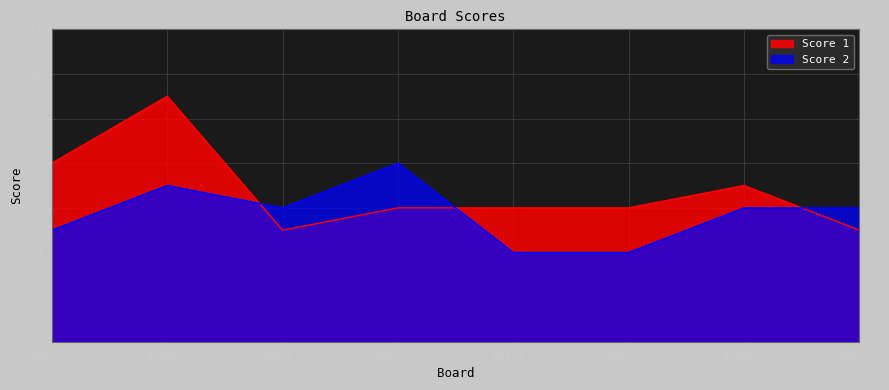

True or false: Score 2 and Score 1 intersect in this chart.

True